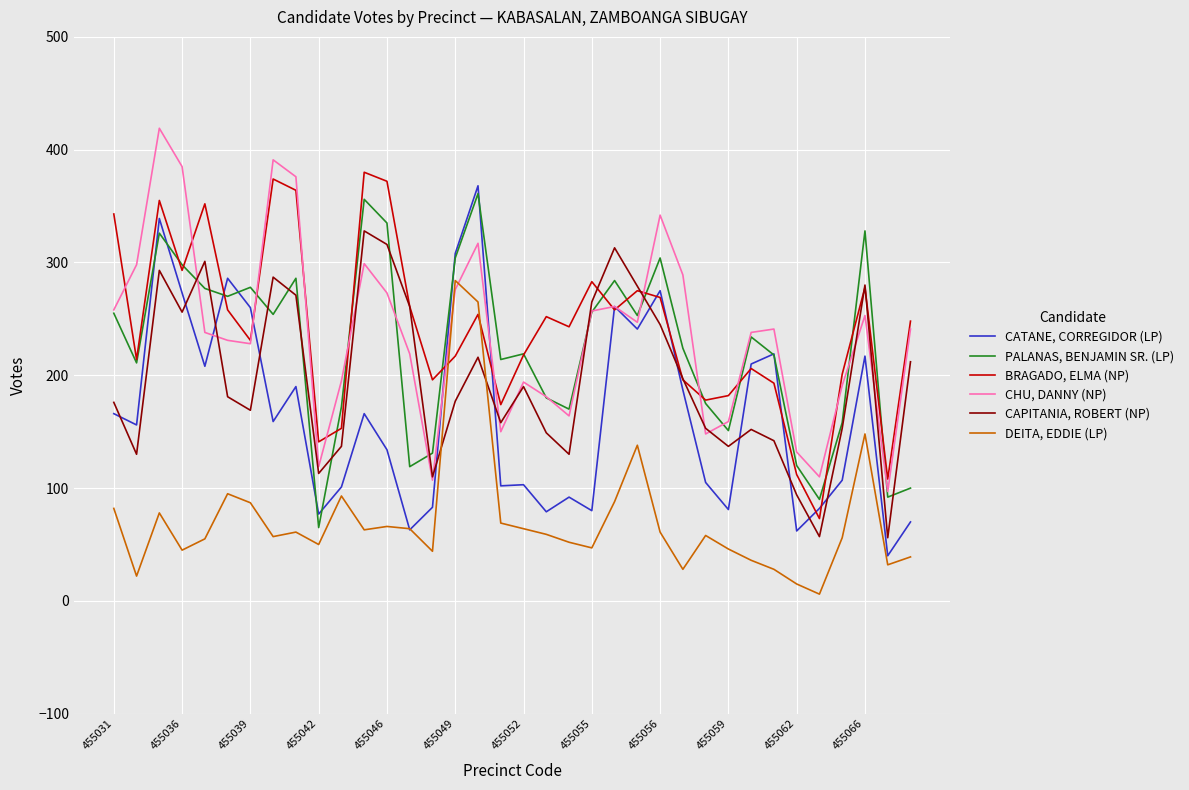

What are all the series names shown in the legend?

CATANE, CORREGIDOR (LP), PALANAS, BENJAMIN SR. (LP), BRAGADO, ELMA (NP), CHU, DANNY (NP), CAPITANIA, ROBERT (NP), DEITA, EDDIE (LP)